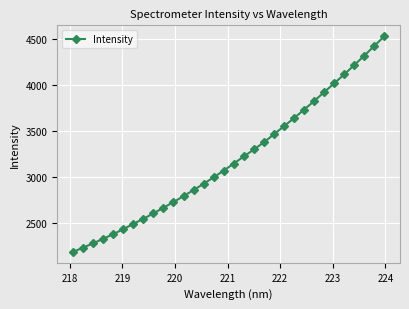

What is the value of the 23rd point from the left?

3638.2